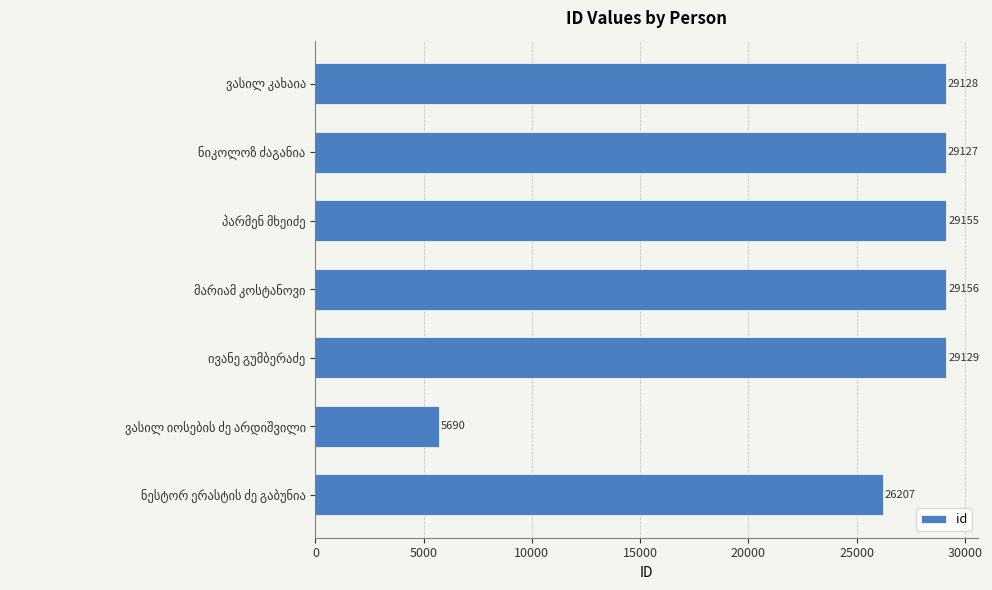

What is the average value?

25370